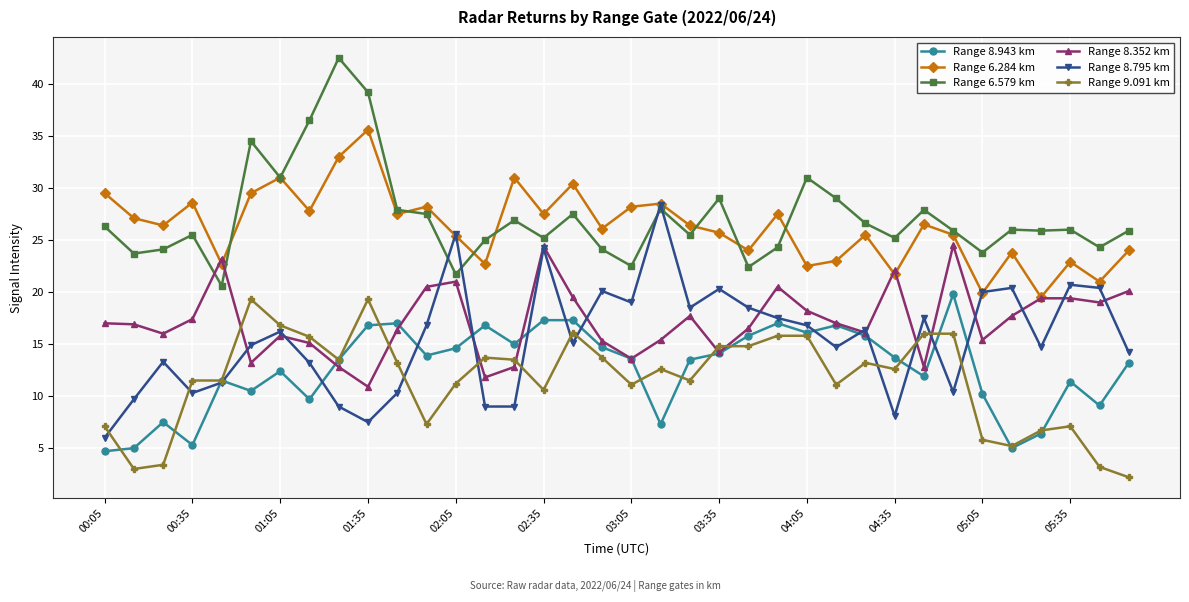

True or false: Range 6.284 km and Range 9.091 km intersect in this chart.

False